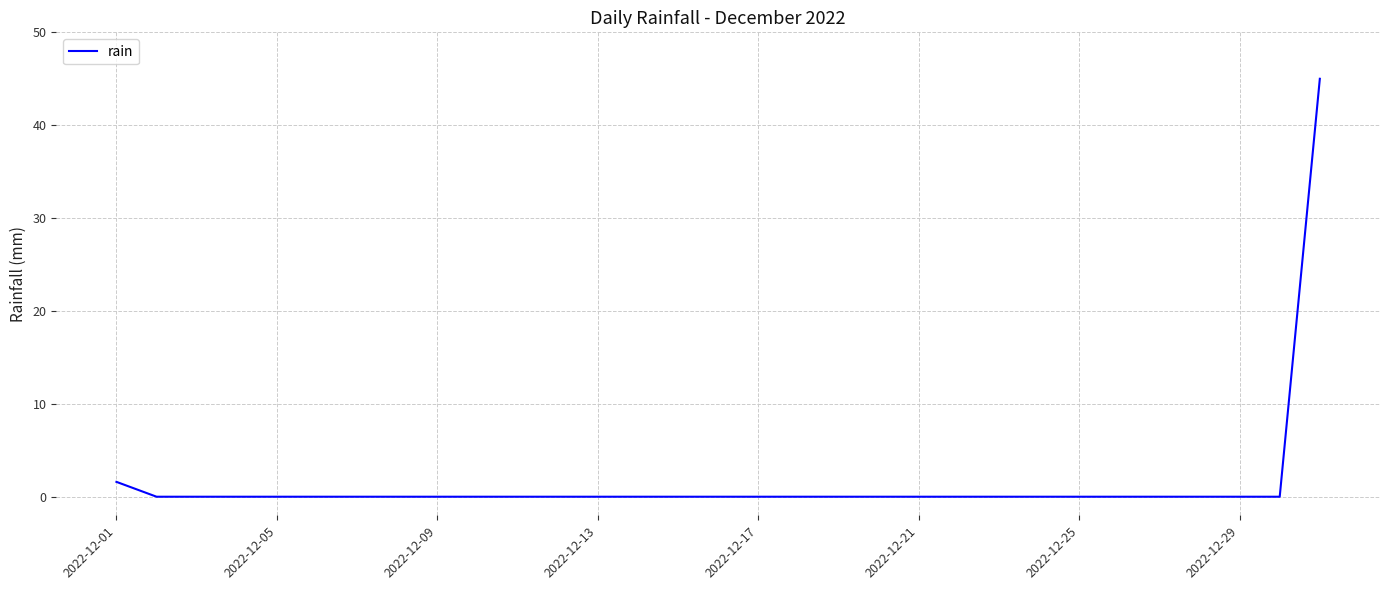

Reading left to right, what are all the values shown in this chart?

1.6	0.0	0.0	0.0	0.0	0.0	0.0	0.0	0.0	0.0	0.0	0.0	0.0	0.0	0.0	0.0	0.0	0.0	0.0	0.0	0.0	0.0	0.0	0.0	0.0	0.0	0.0	0.0	0.0	0.0	45.0